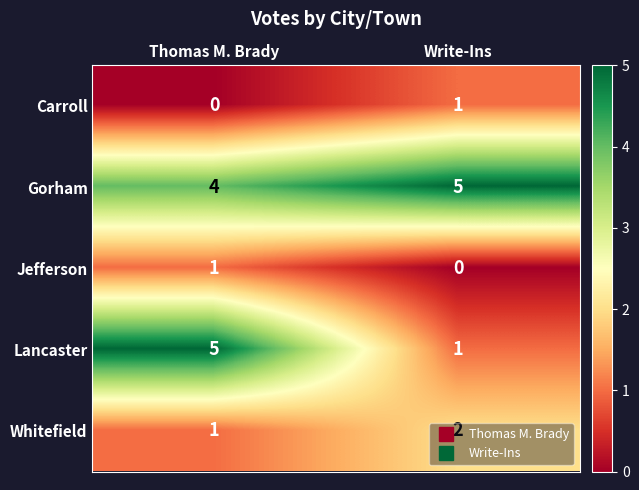

True or false: Lancaster has a value of 5 at Thomas M. Brady.

True